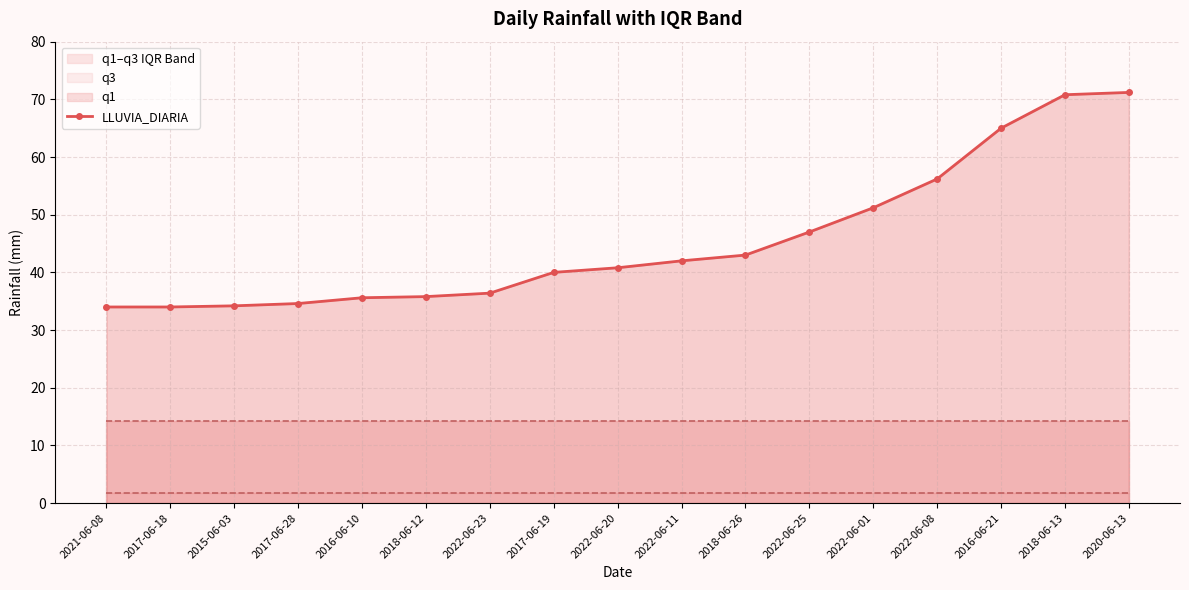

Is it true that the value at 2018-06-12 is 35.8?

True